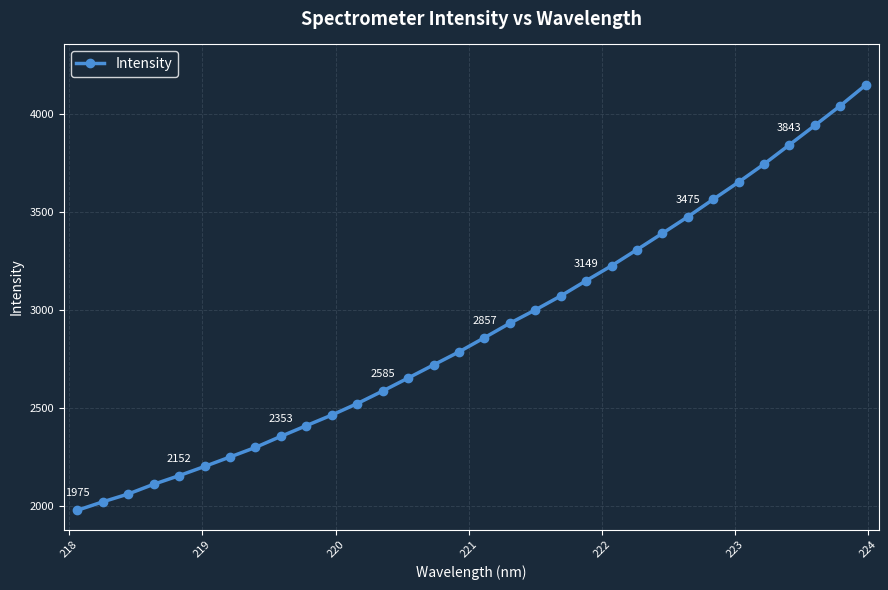

What is the greatest value displayed?

4149.2